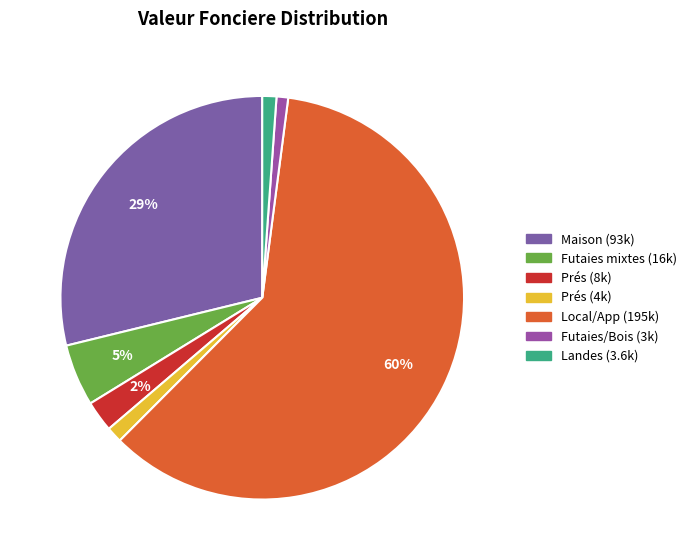

How many segments does this pie chart have?

7